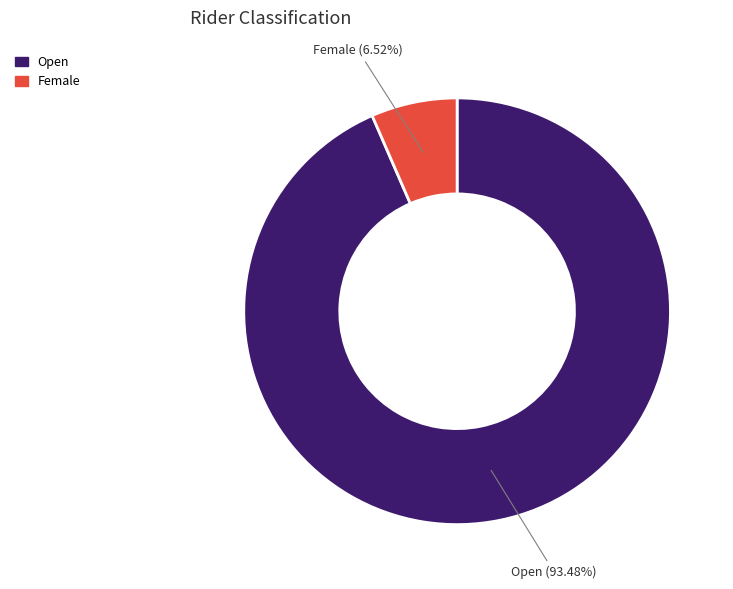

Is there any slice that represents more than half of the pie?

Yes